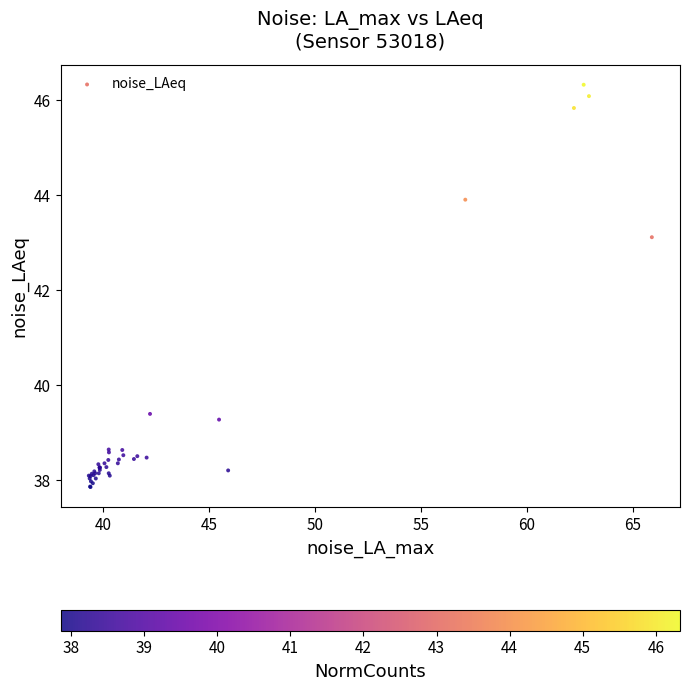

What Y value in the scatter plot is closest to 42?

43.1